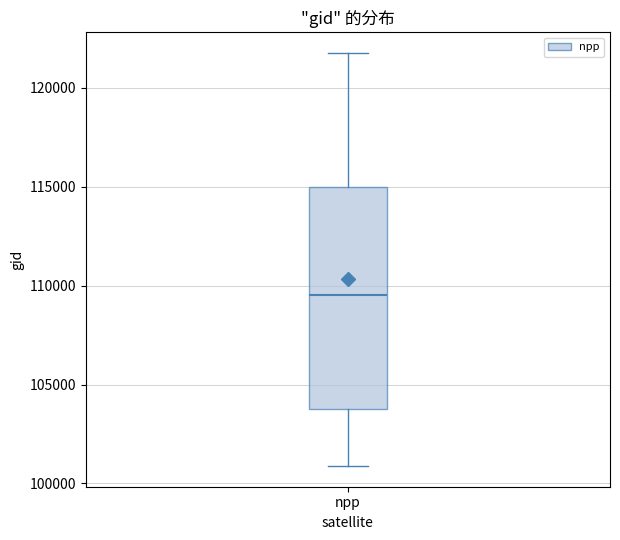

Read this box plot against the y-axis: the position of the median line, the range covered by the box, and the ends of both whiskers. The values are not printed on the chart, so give them approximately, as read against the axis.

median 109500, box 104000 to 115000, whiskers 101000 to 122000